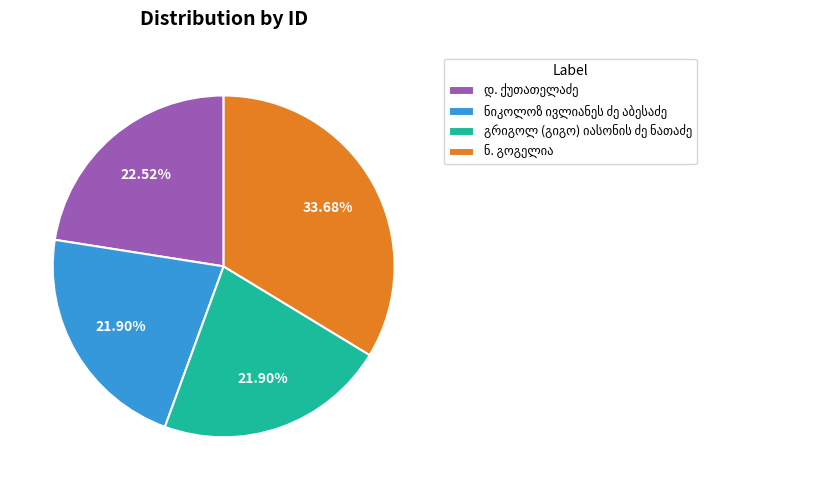

Is there any slice that represents more than half of the pie?

No